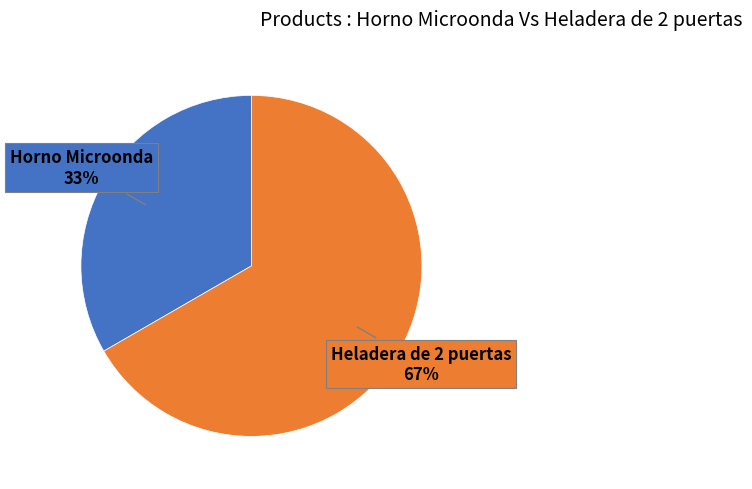

To the nearest percent, what is the combined percentage of Heladera de 2 puertas and Horno Microonda?

100%